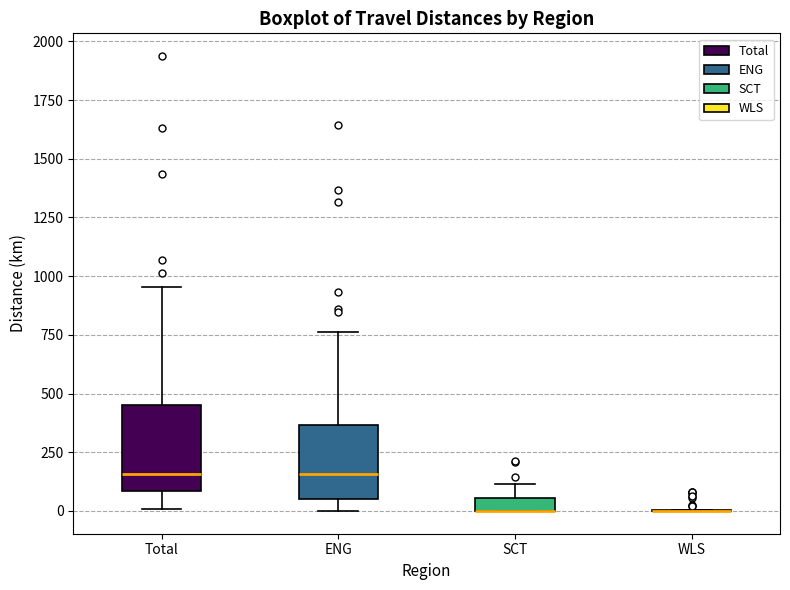

Where does the lower whisker of the box for ENG end on the y-axis? The values are not printed on the chart, so give them approximately, as read against the axis.

0